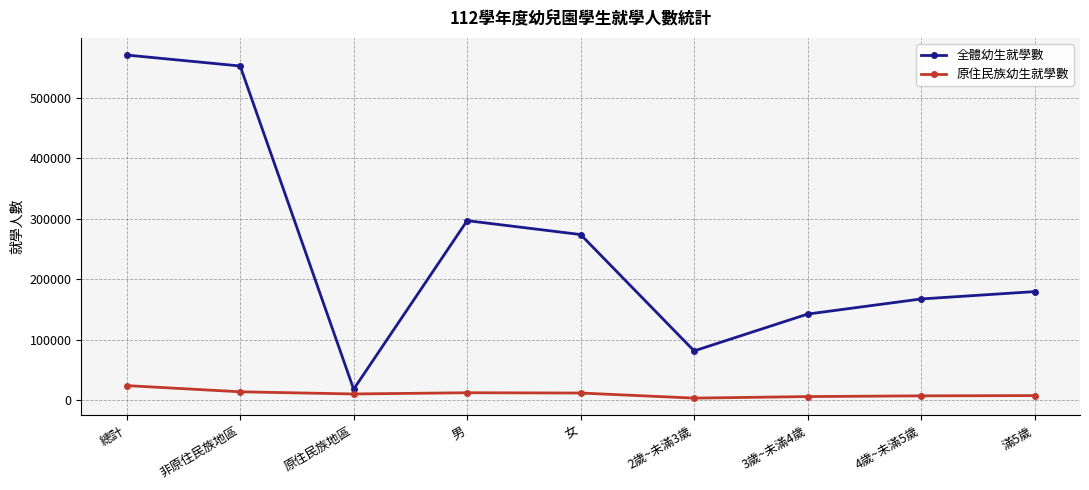

True or false: 全體幼生就學數 and 原住民族幼生就學數 cross at least once.

False